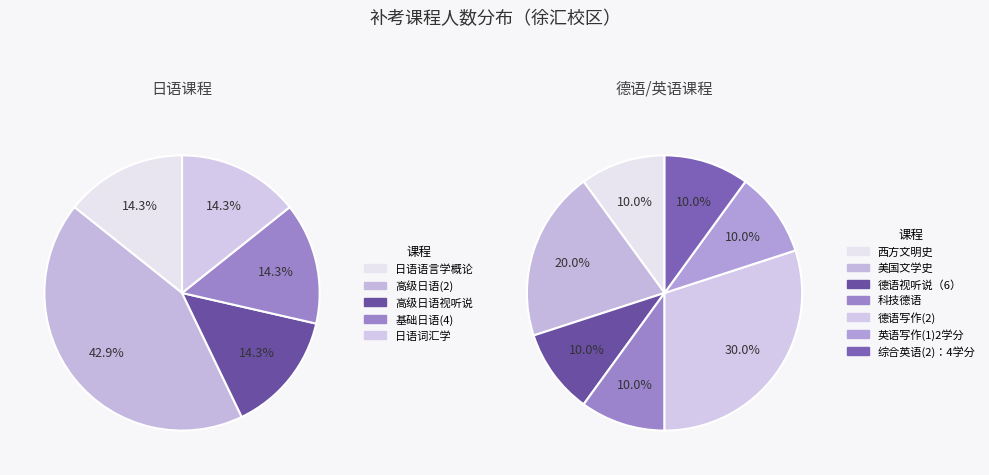

Is there a majority slice in this chart?

No